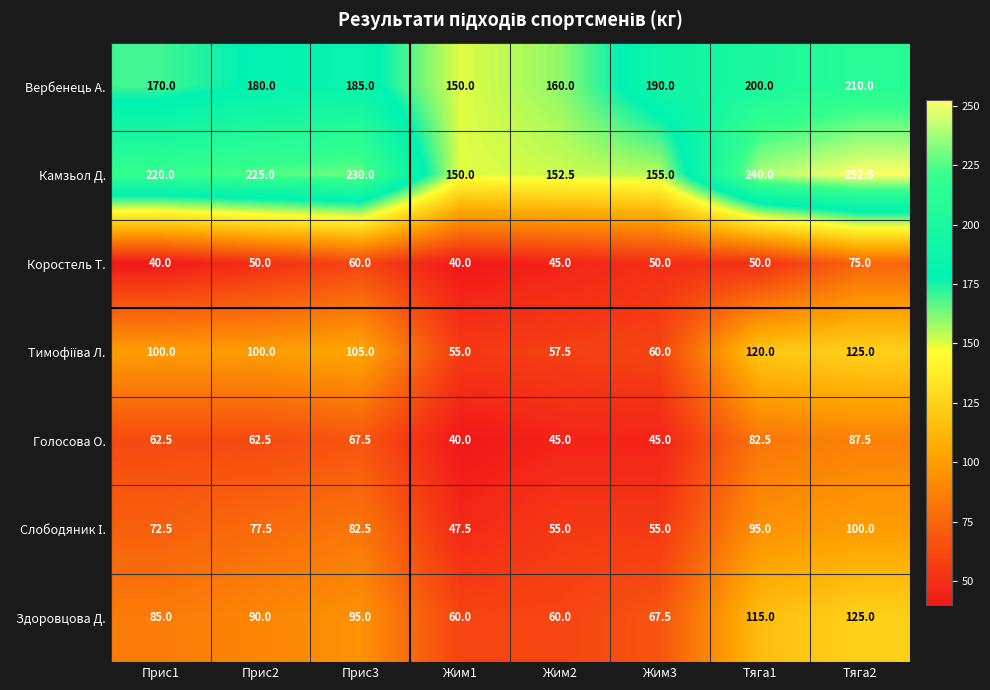

At how many categories does at least one series exceed 163?

6